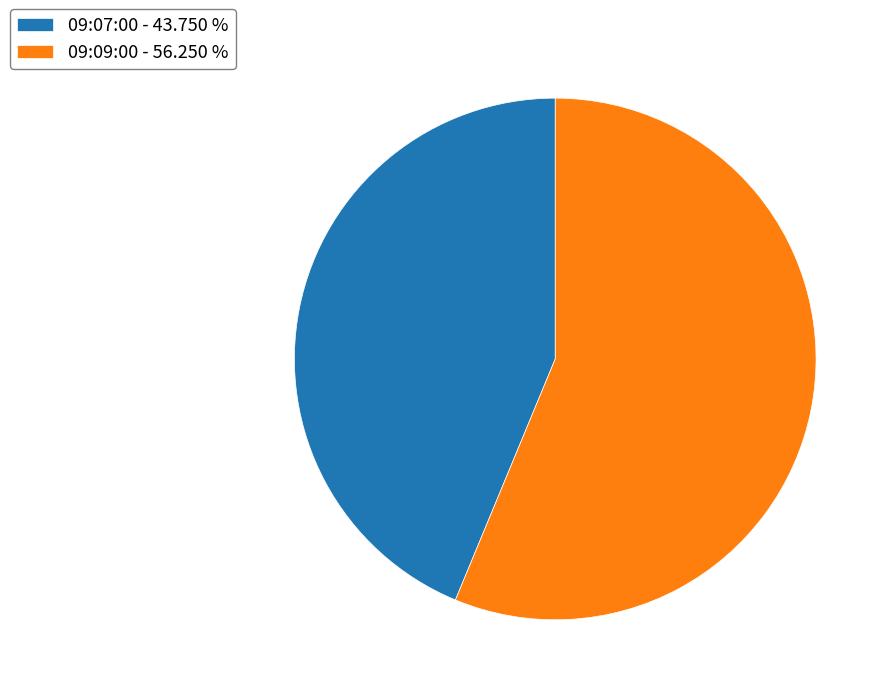

Is there a majority slice in this chart?

Yes